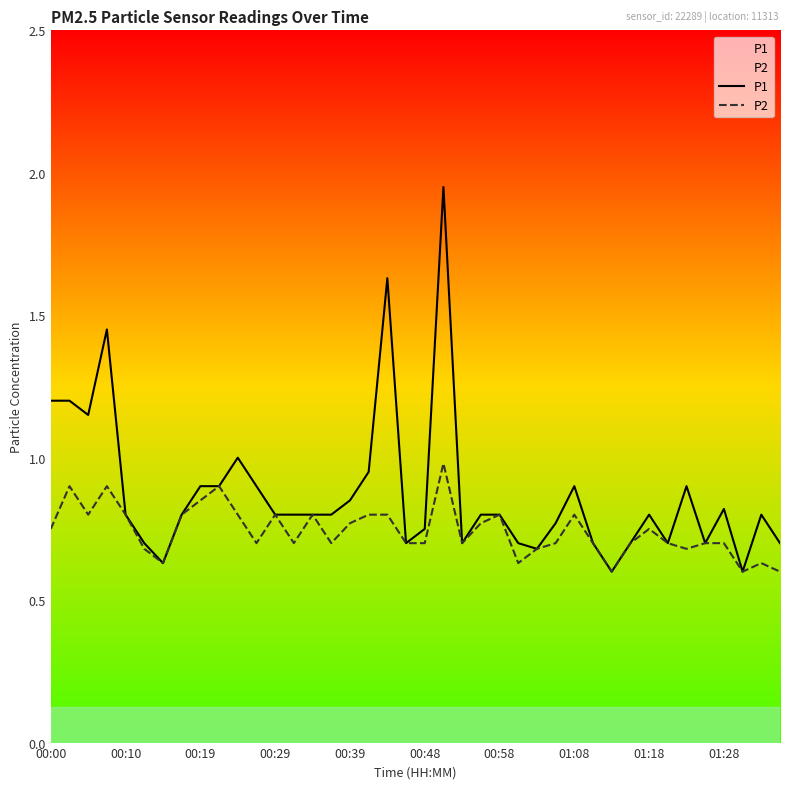

True or false: P2 and P1 cross at least once.

False